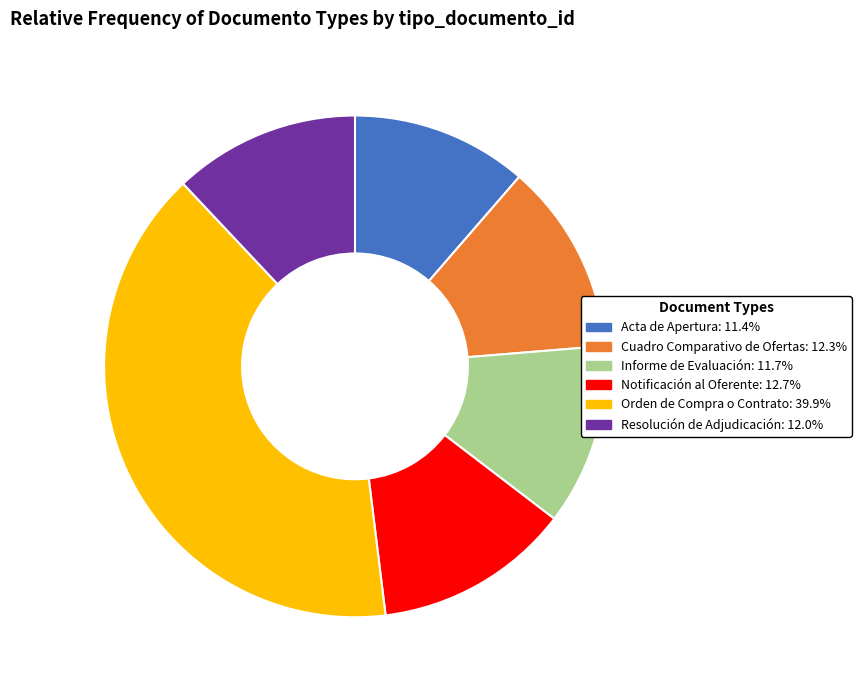

What is the ratio of the value at Acta de Apertura to the value at Informe de Evaluación?

1.0